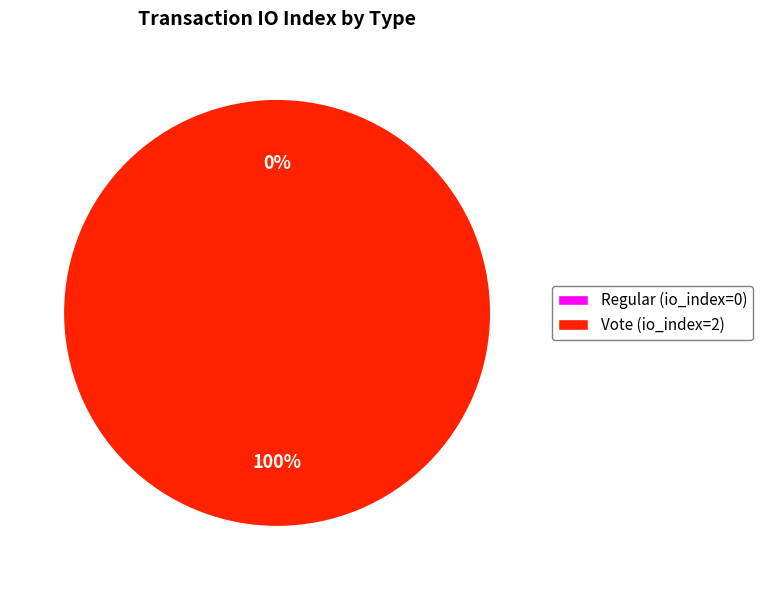

Count the number of slices in the pie.

2